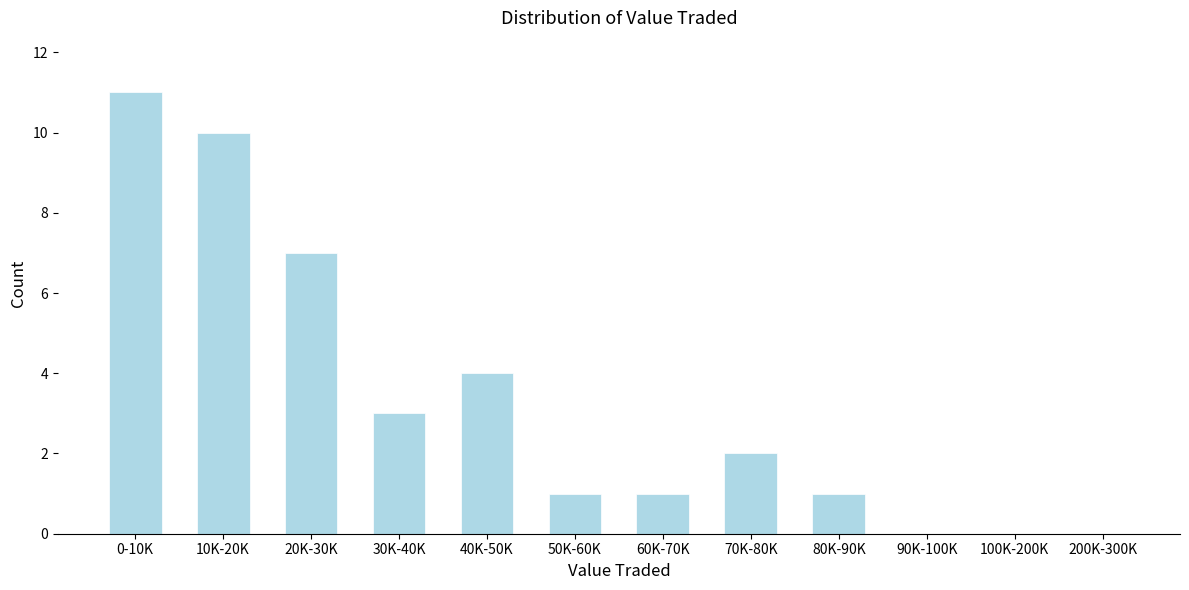

Reading right to left, transcribe all the data shown in this chart.

200K-300K=0	100K-200K=0	90K-100K=0	80K-90K=1	70K-80K=2	60K-70K=1	50K-60K=1	40K-50K=4	30K-40K=3	20K-30K=7	10K-20K=10	0-10K=11